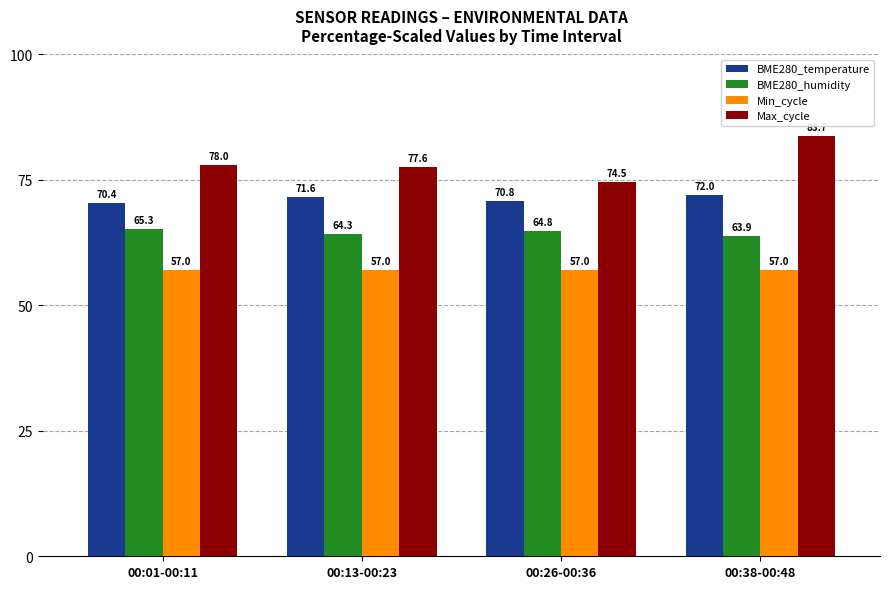

Reading right to left, list all the values displayed in this chart.

BME280_temperature: 72.0	70.8	71.6	70.4
BME280_humidity: 63.9	64.8	64.3	65.3
Min_cycle: 57.0	57.0	57.0	57.0
Max_cycle: 83.7	74.5	77.6	78.0